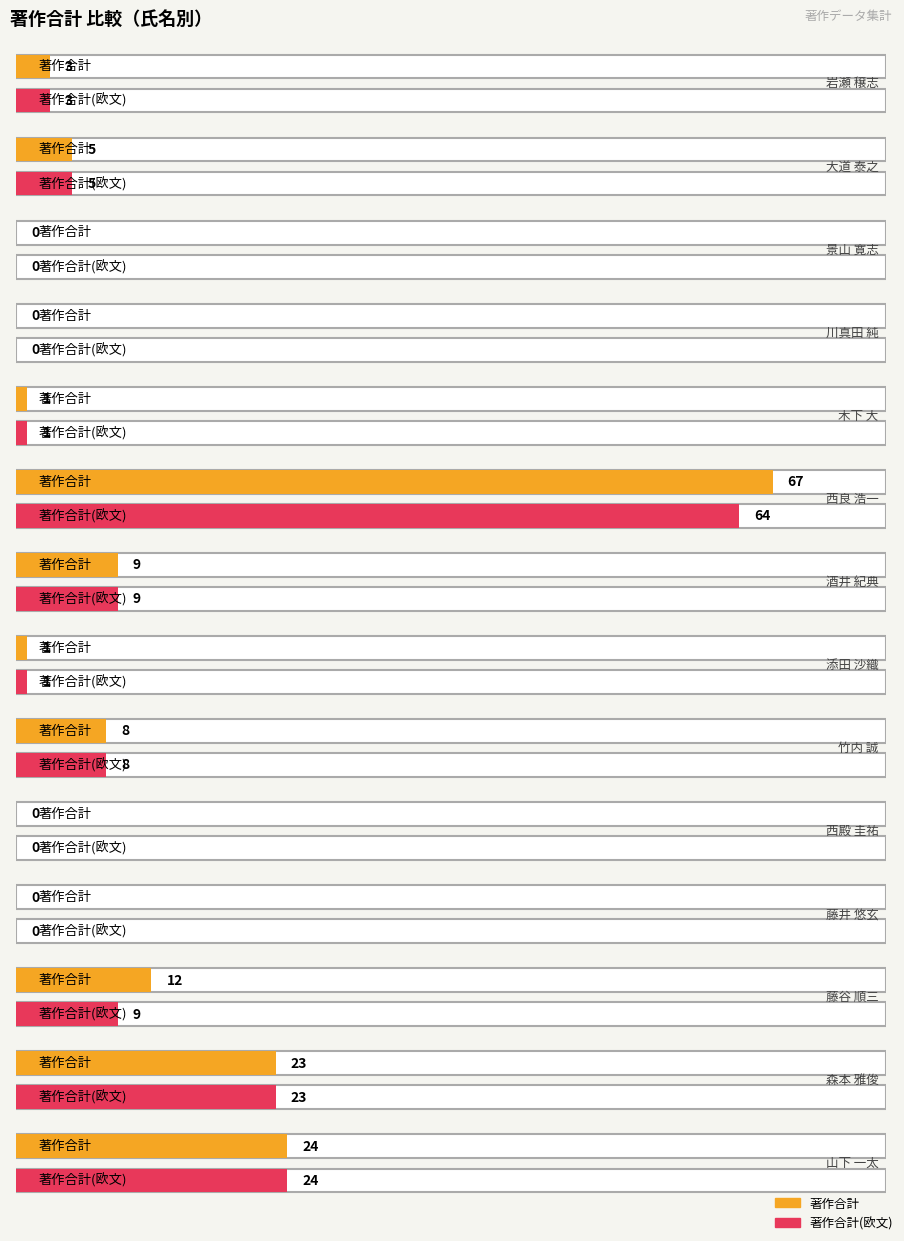

Rank the series by their average value, from lowest to highest.

著作合計(欧文), 著作合計